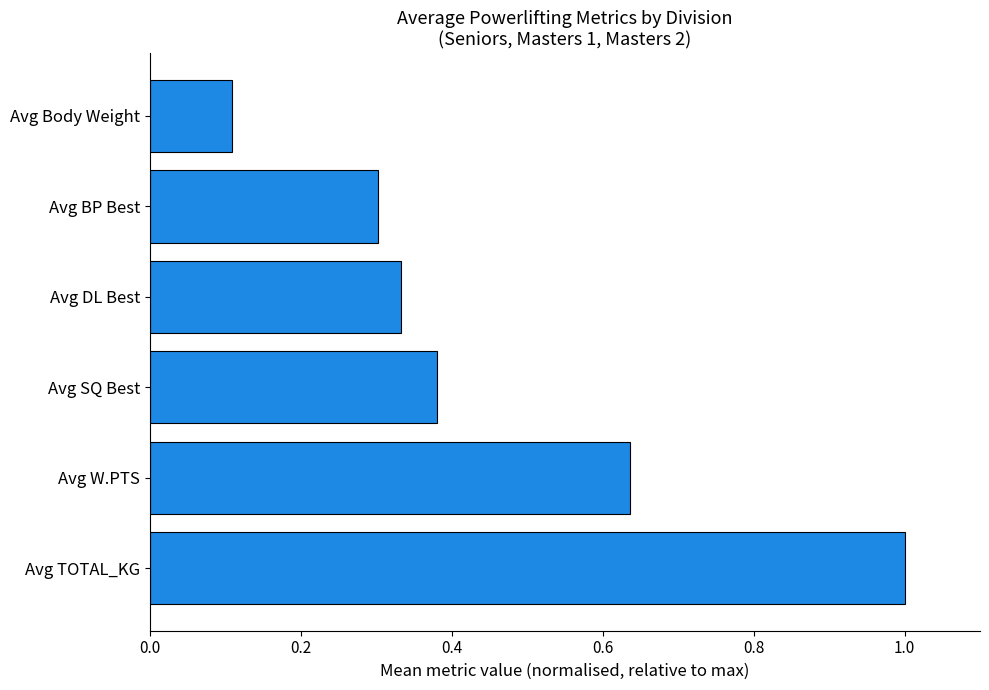

The value at Avg SQ Best is 0.1. True or false?

False